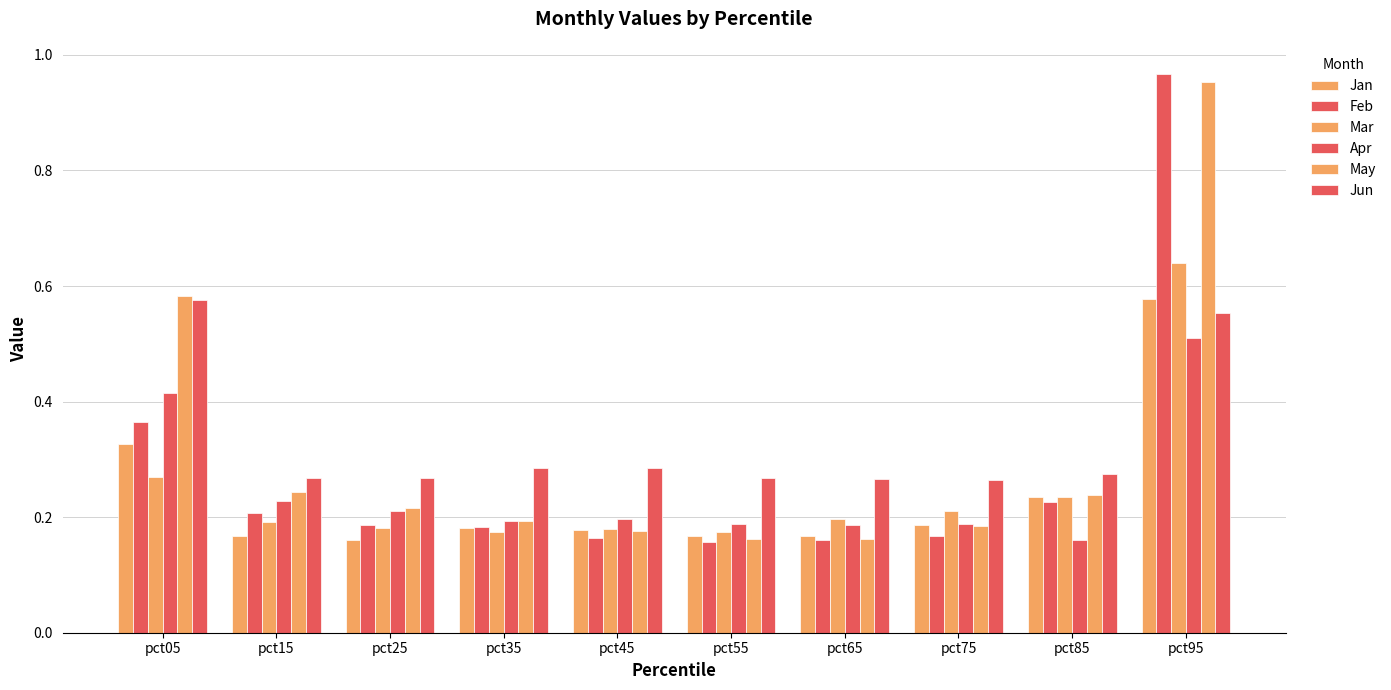

Which has a higher value, pct85 or pct15?

pct85